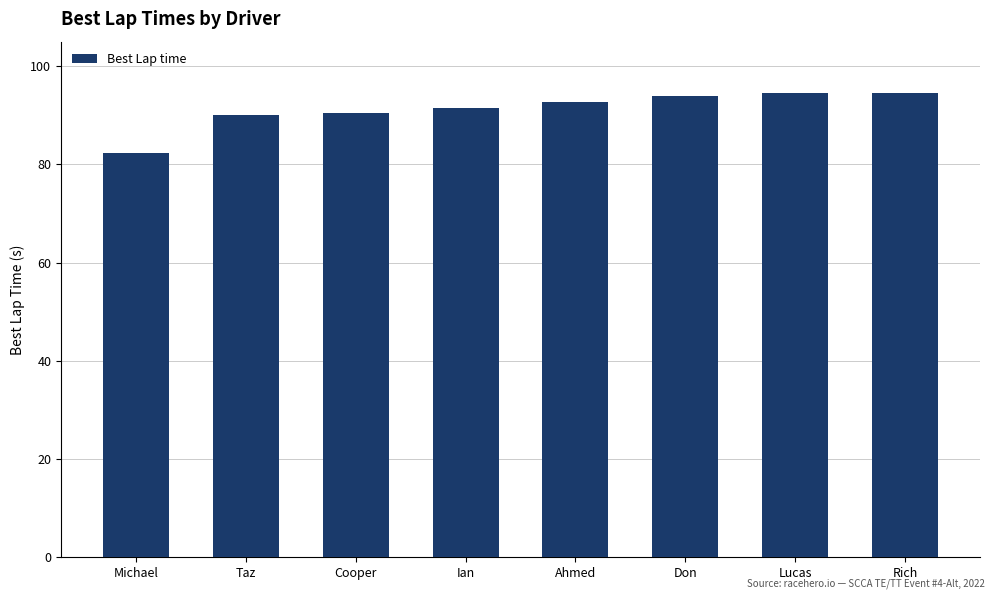

What position from the right is Taz?

7